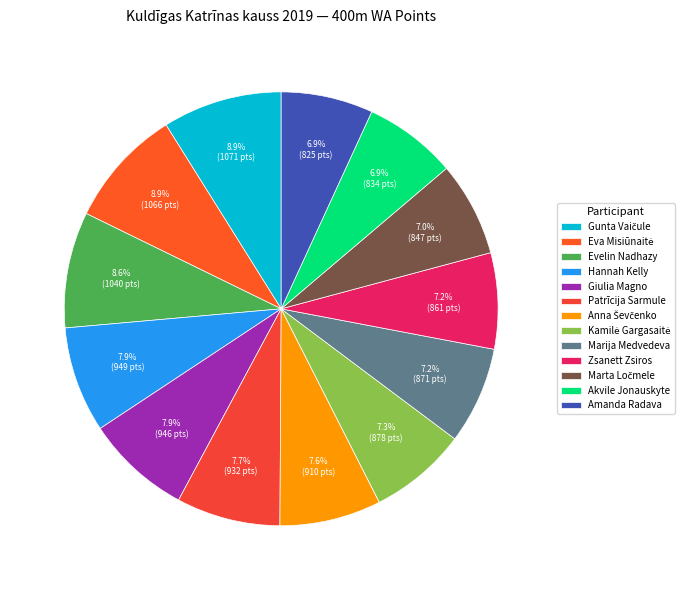

Is there any slice that represents more than half of the pie?

No